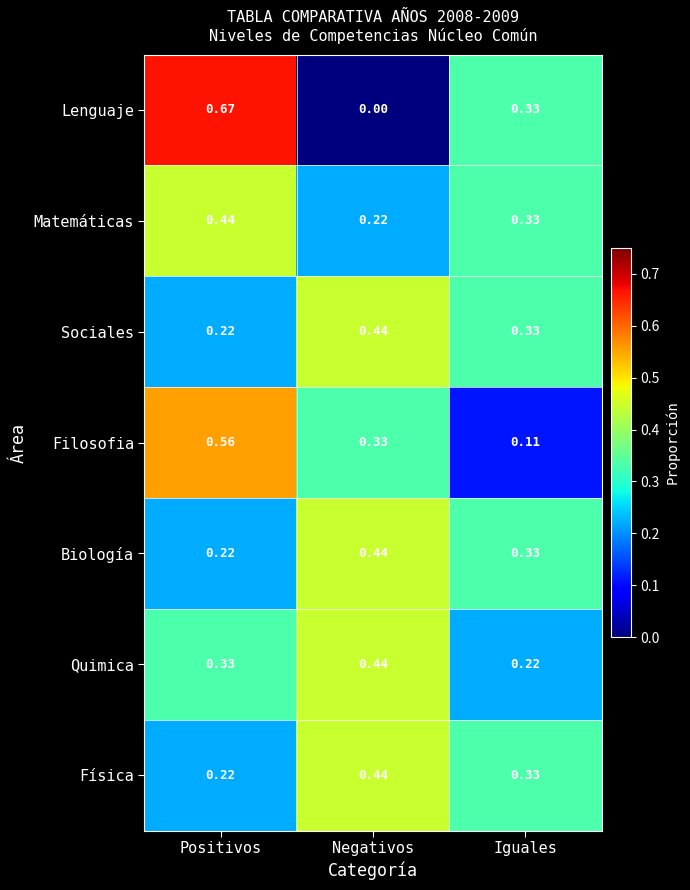

Rank the categories by Sociales value from lowest to highest.

Positivos, Iguales, Negativos